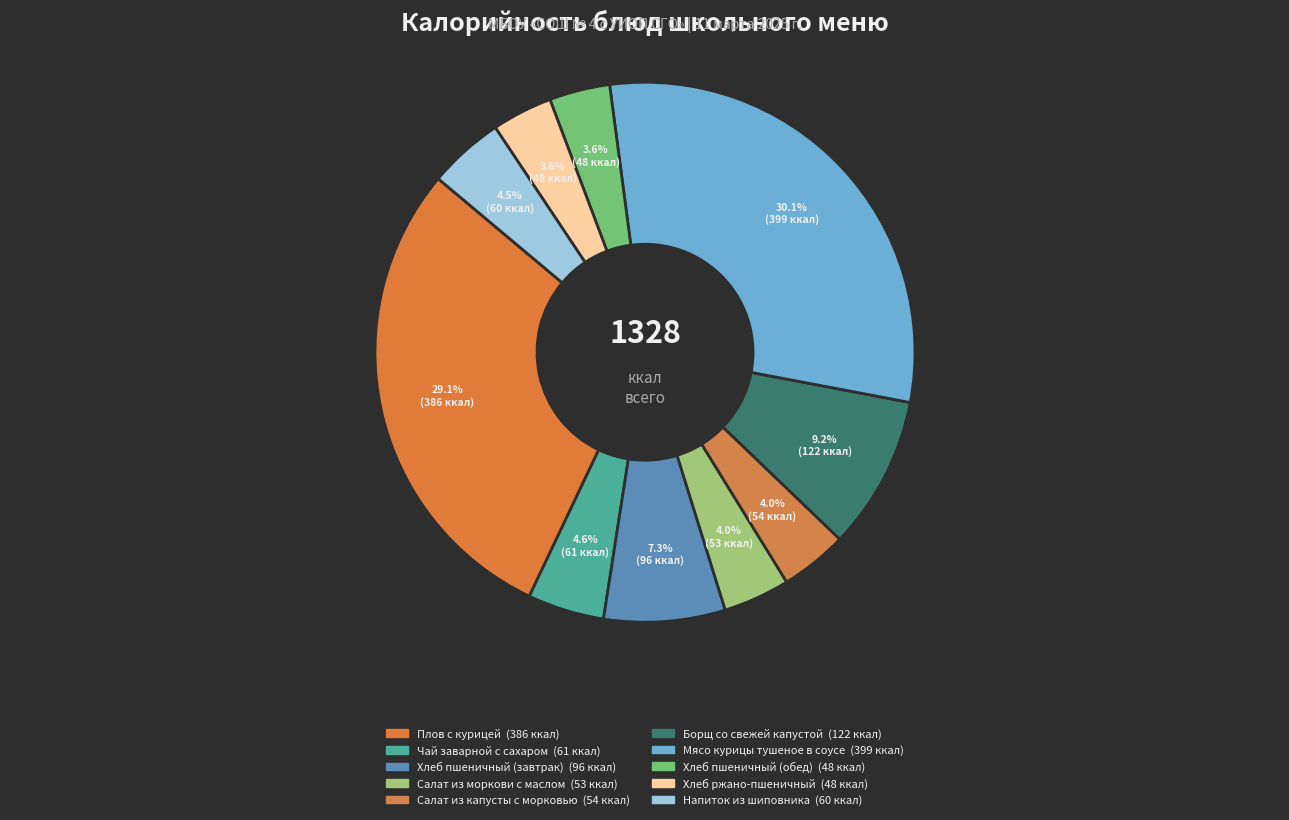

Which has a higher value, Мясо курицы тушеное в соусе or Напиток из шиповника?

Мясо курицы тушеное в соусе